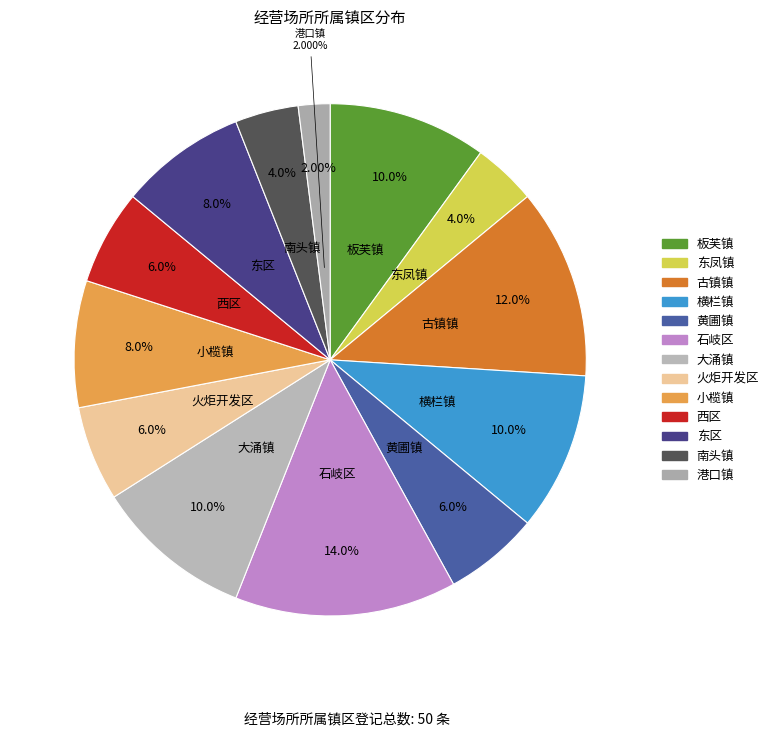

Count the number of slices in the pie.

13